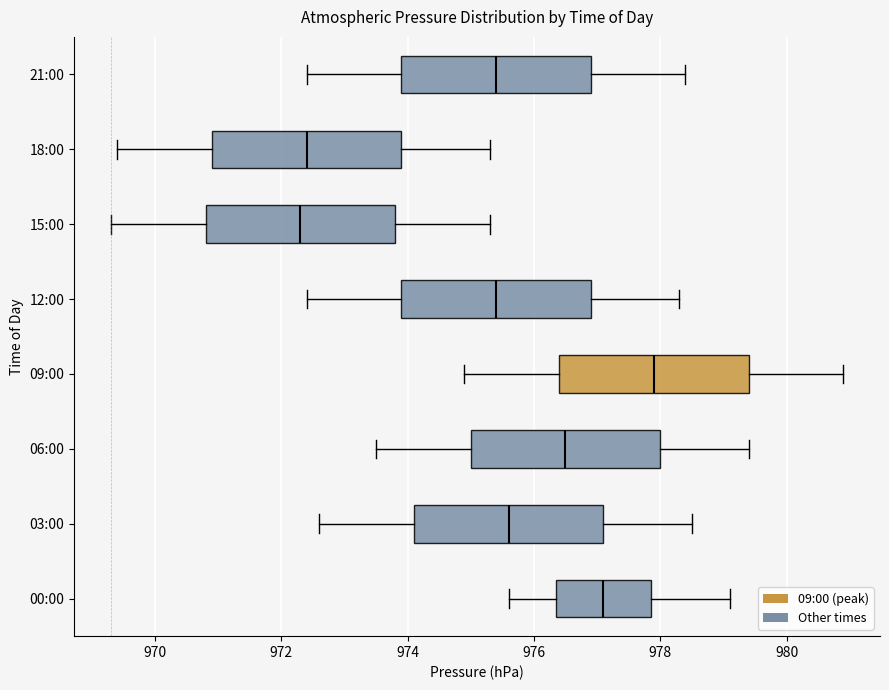

Where does the left whisker of the box for 12:00 end on the x-axis? The values are not printed on the chart, so give them approximately, as read against the axis.

972.4